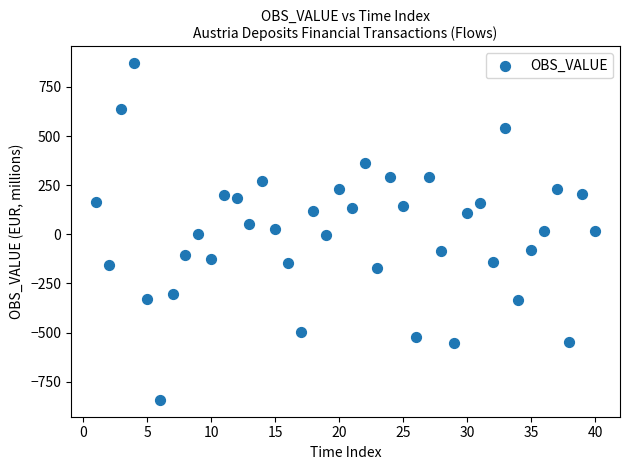

What is the range of X values (max minus min)?

39.0